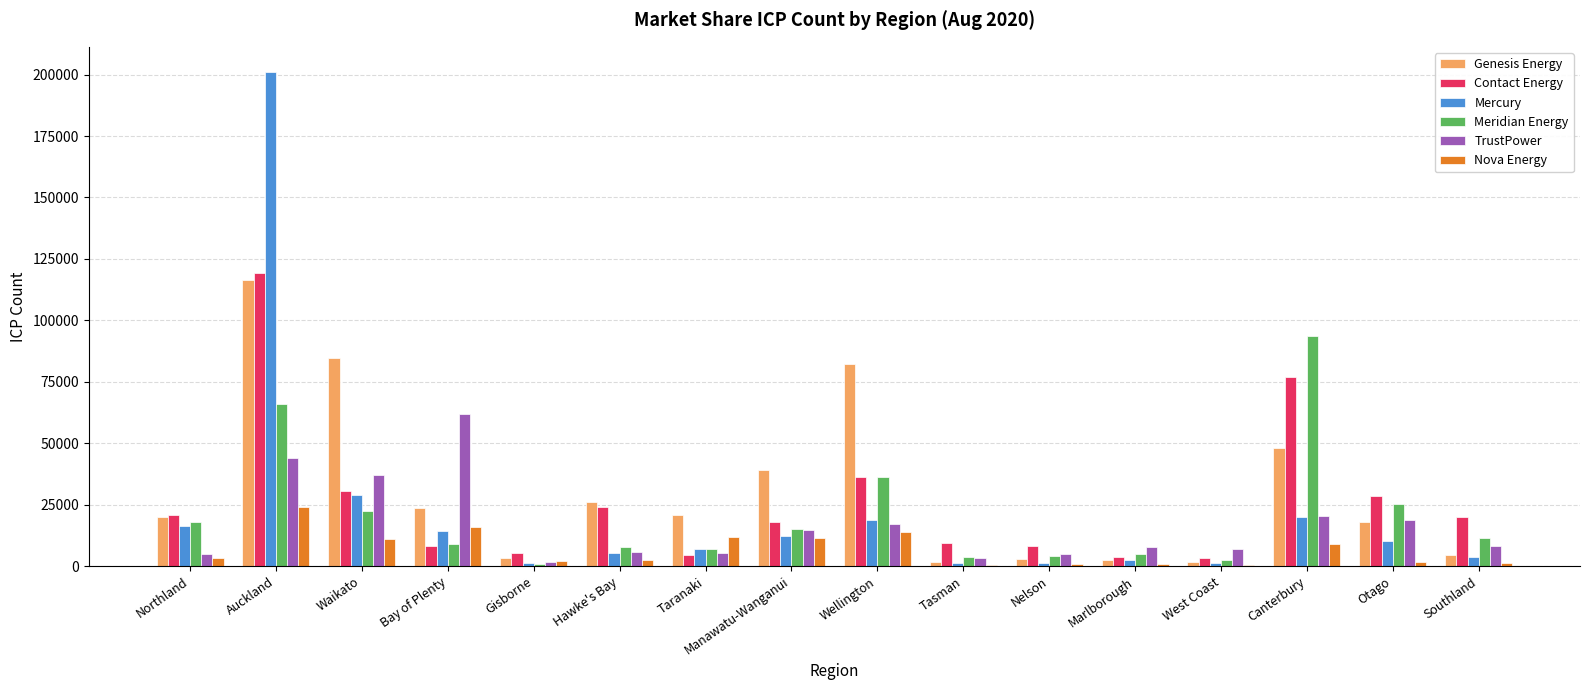

Which series has the largest range (max minus min)?

Mercury